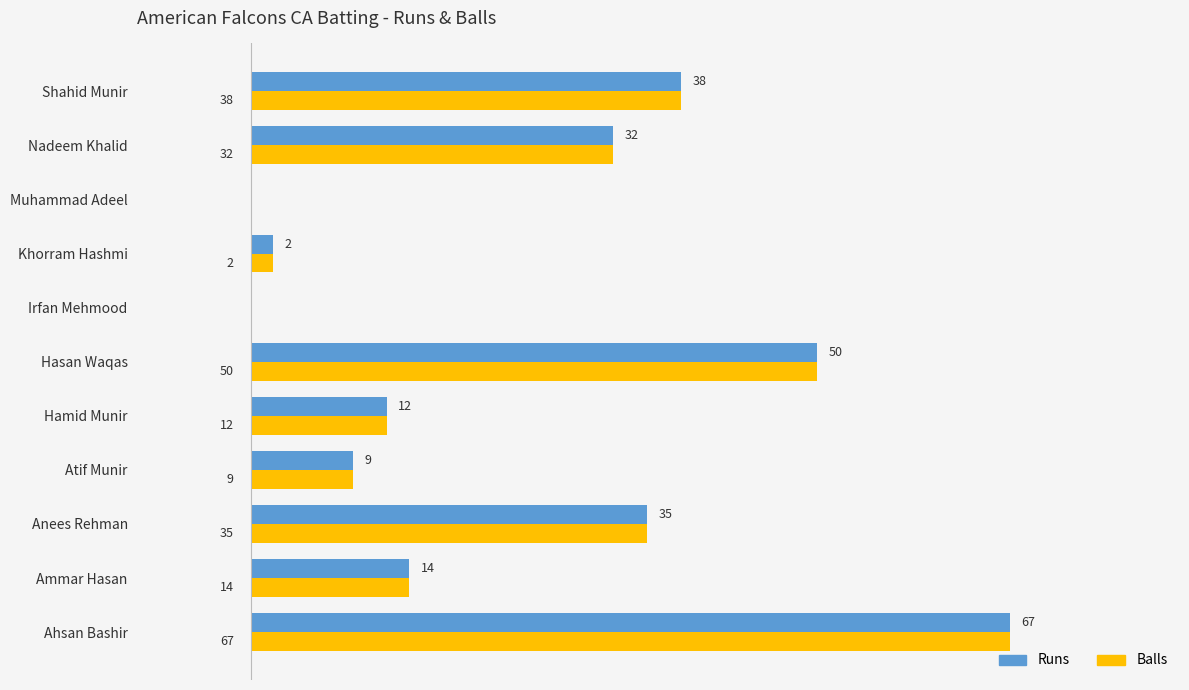

Is the value of Balls at Ammar Hasan greater than the value of Runs at Nadeem Khalid?

No